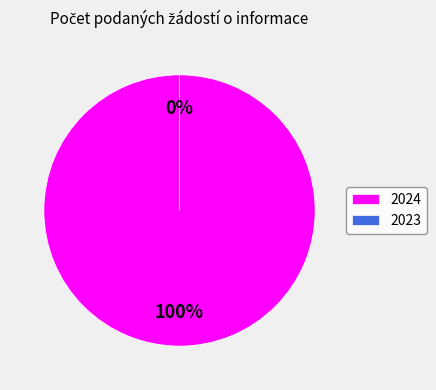

To the nearest percent, what is the difference between the 2024 and 2023 slice percentages?

100%